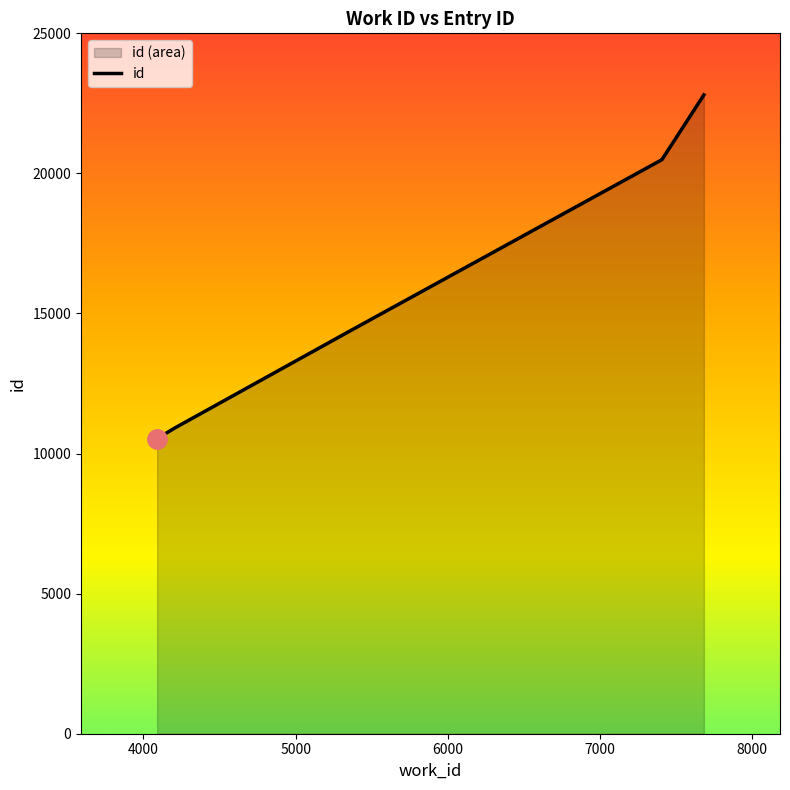

List the labels in order of value, smallest first.

4090, 4209, 5366, 7407, 7407, 7682